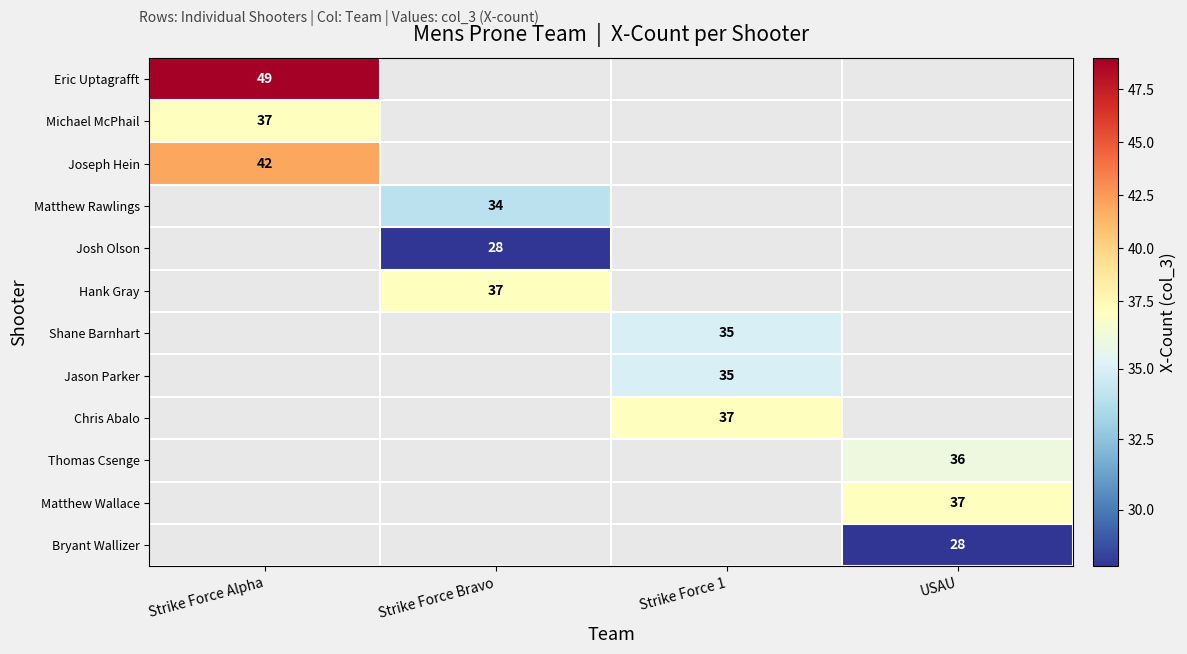

What is the greatest value displayed?

49.0